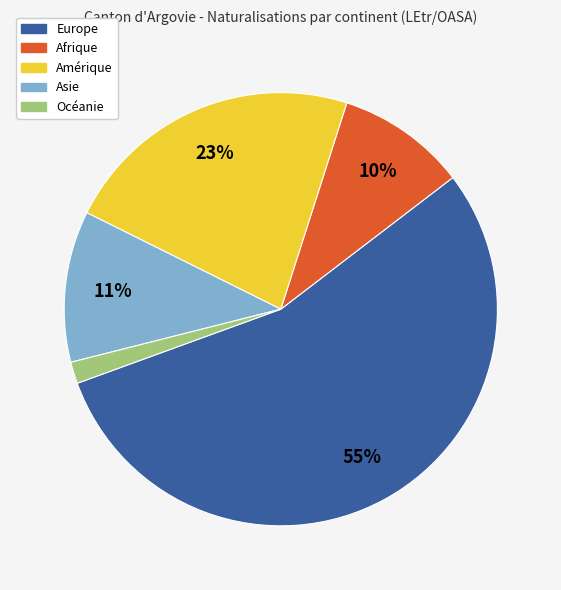

What percentage is the Asie slice, to the nearest percent?

11%